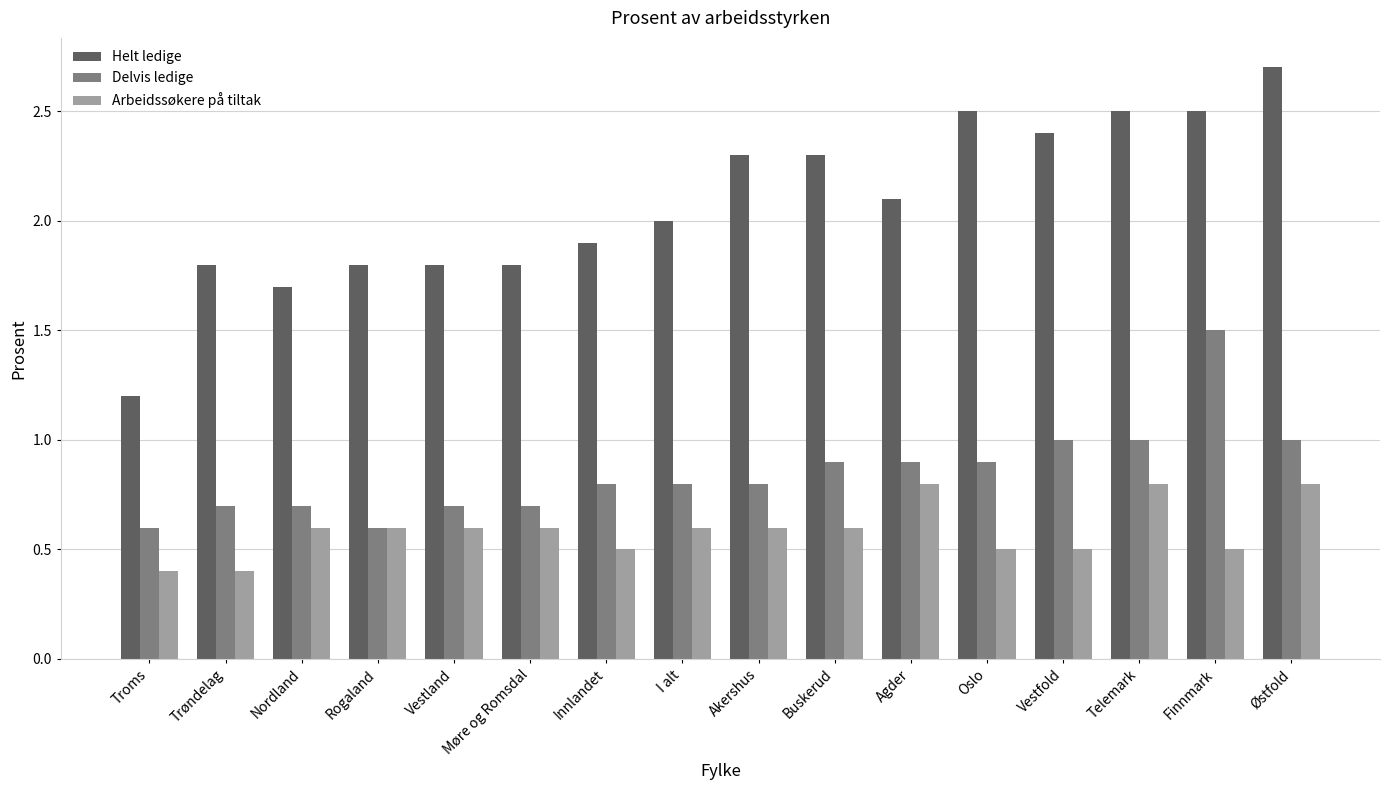

True or false: Delvis ledige has a value of 1.5 at Finnmark.

True